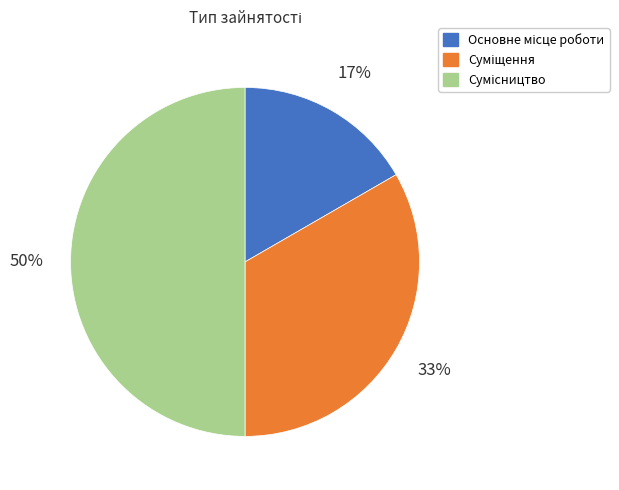

Do Сумісництво and Суміщення together represent more than half of the pie?

Yes